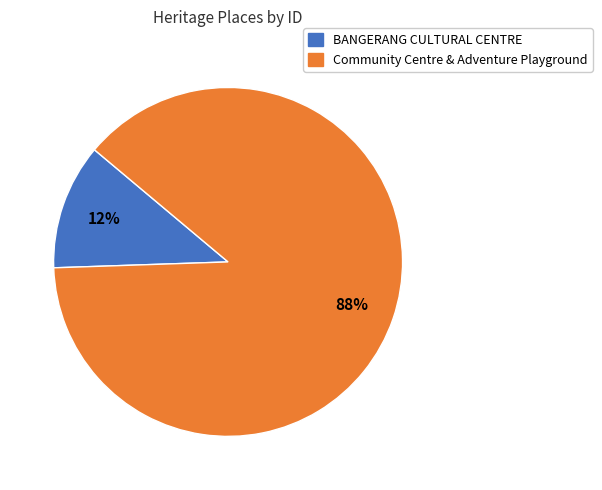

Which has a higher value, Community Centre & Adventure Playground or BANGERANG CULTURAL CENTRE?

Community Centre & Adventure Playground